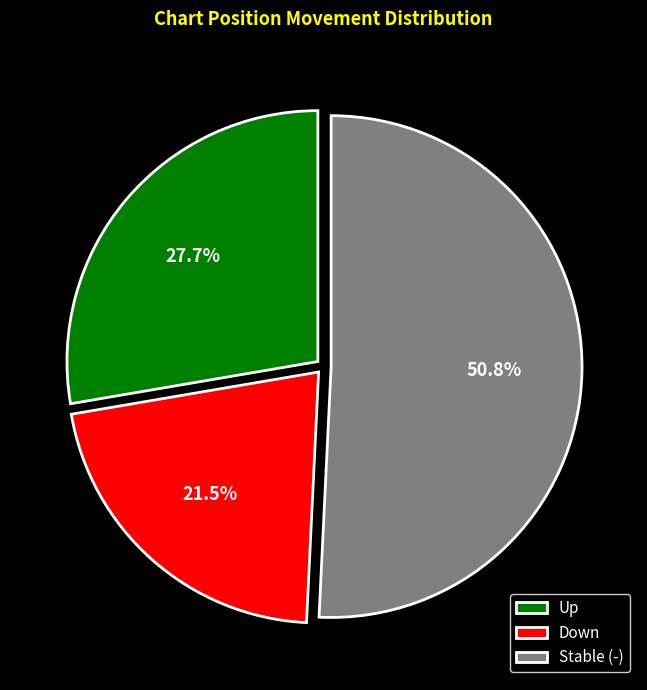

Which has a higher value, Down or Up?

Up